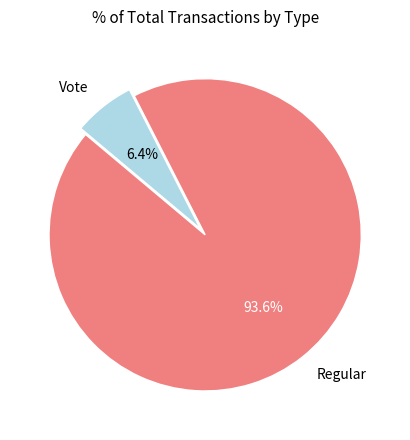

Is Regular the majority of the pie?

Yes